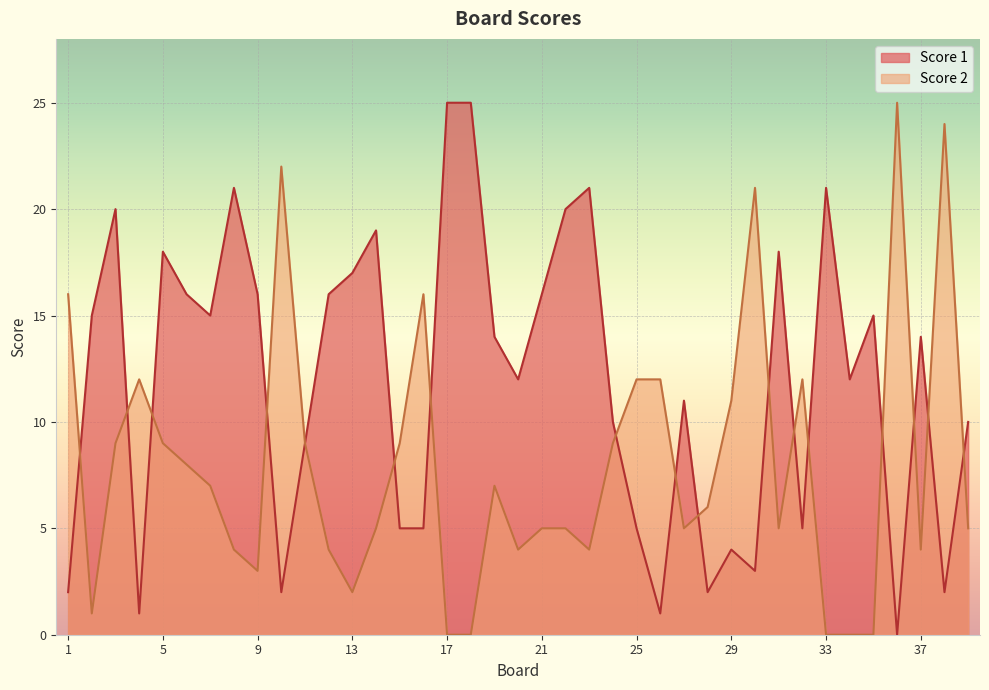

At which label does Score 1 first exceed 14?

2